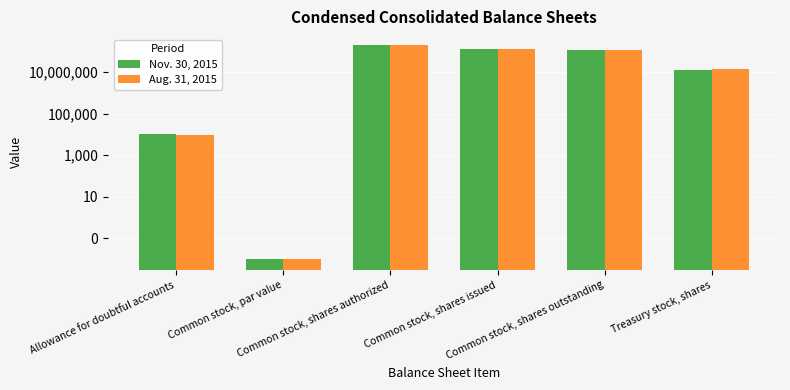

The Aug. 31, 2015 series shows 115635338.0 at Common stock, shares outstanding. True or false?

True